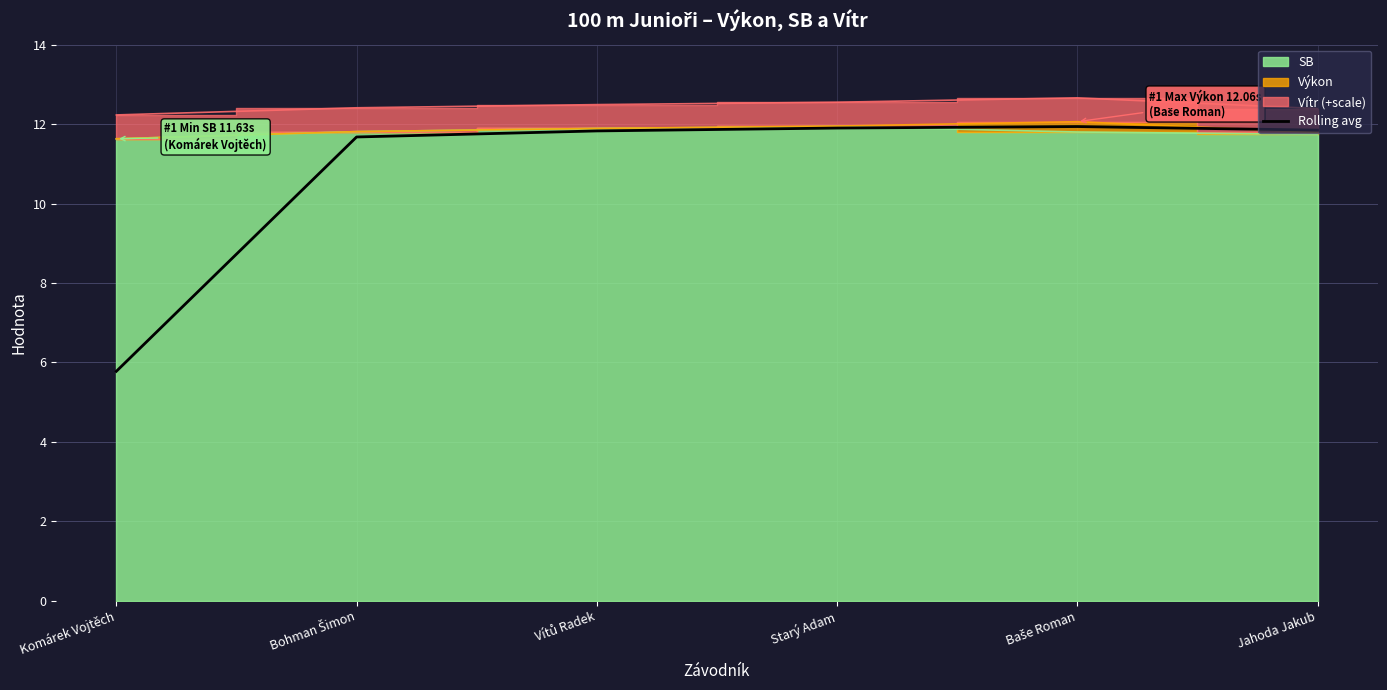

What is the change in value from Baše Roman to Jahoda Jakub?

-0.1